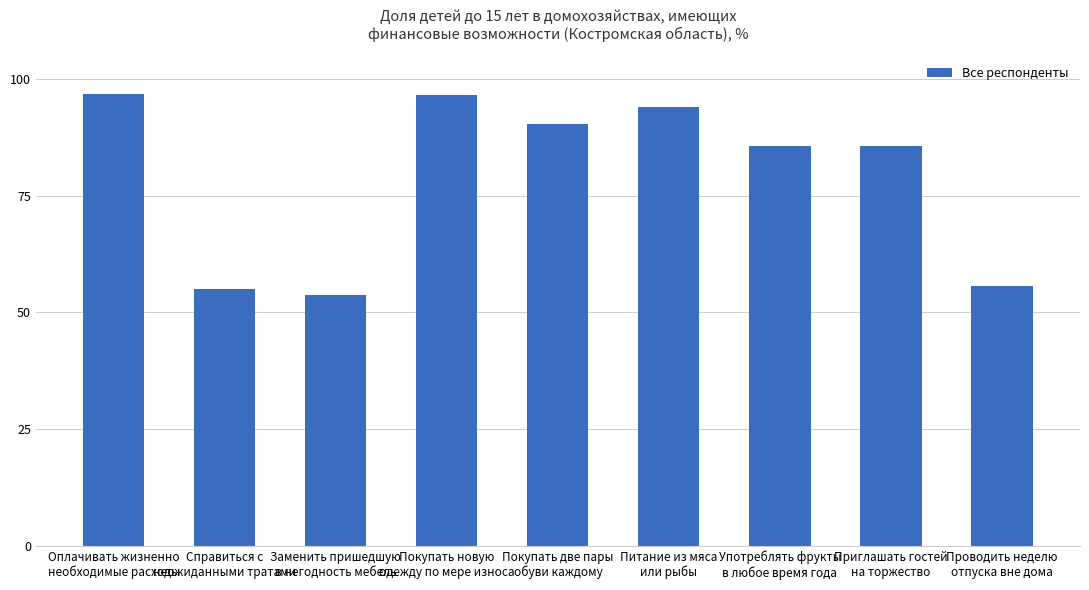

What is the change in value from Покупать две пары
обуви каждому to Проводить неделю
отпуска вне дома?

-34.7